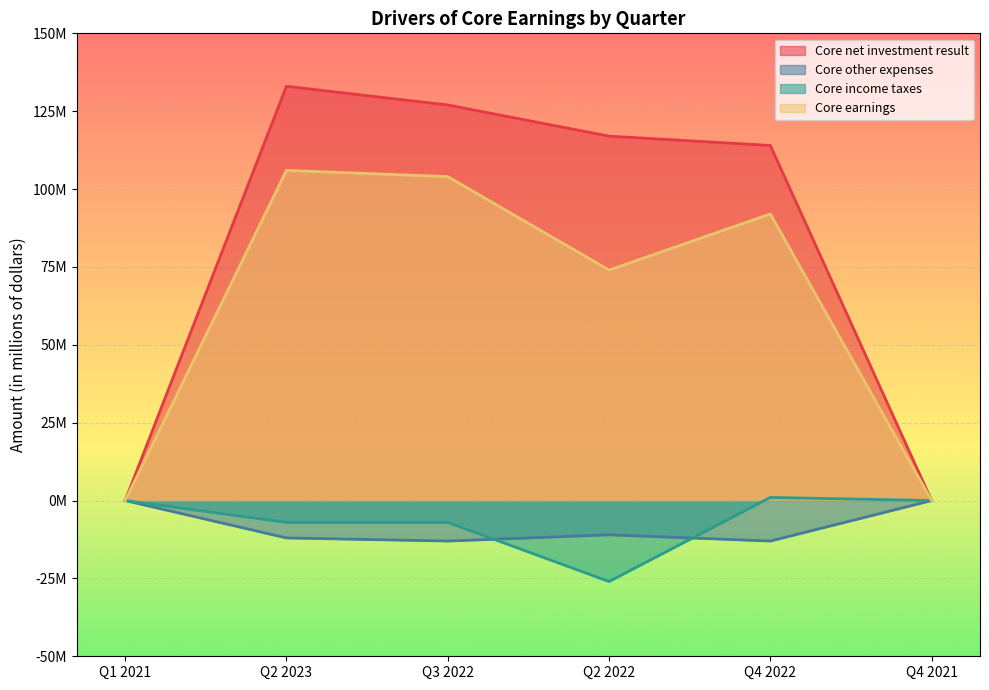

True or false: Core other expenses and Core net investment result intersect in this chart.

False